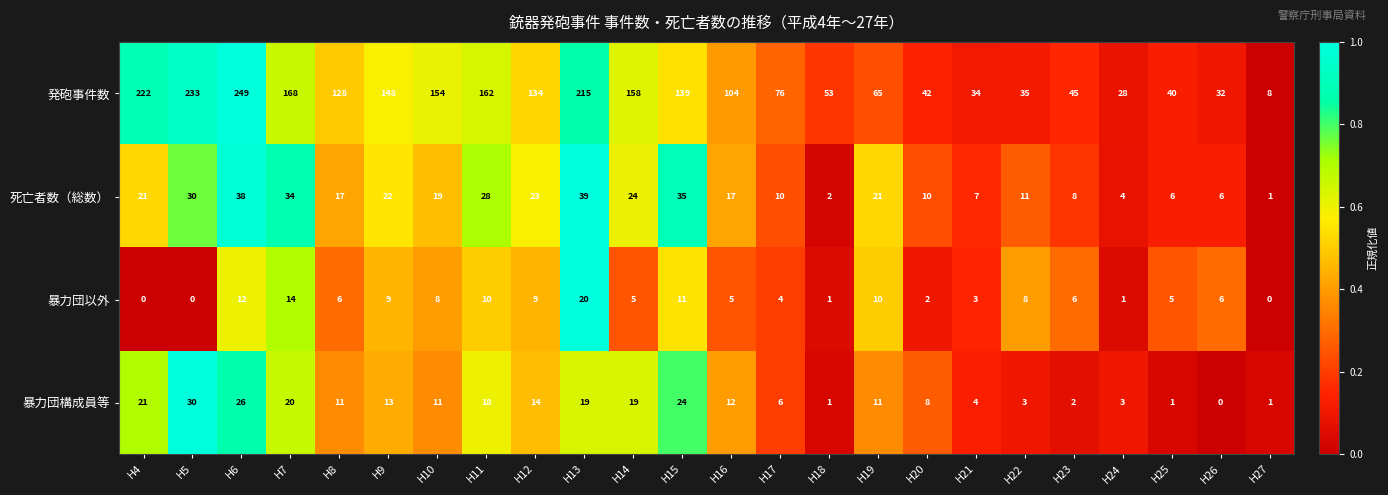

Which label corresponds to the largest value in the chart?

H6